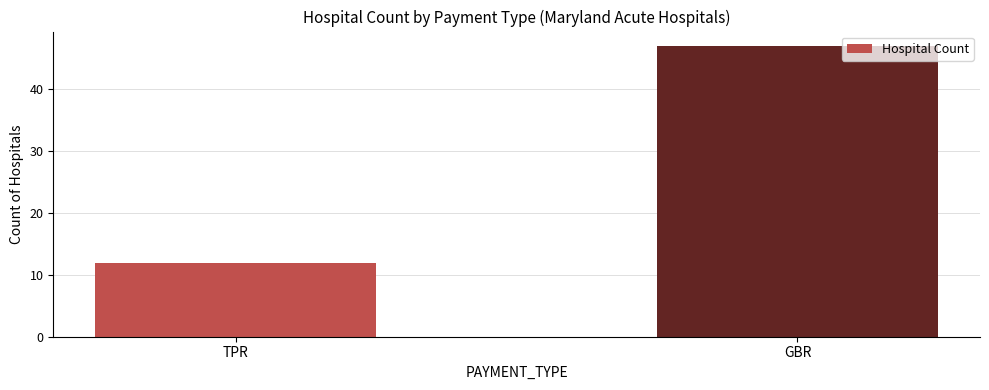

What is the value of the 1st bar from the left?

12